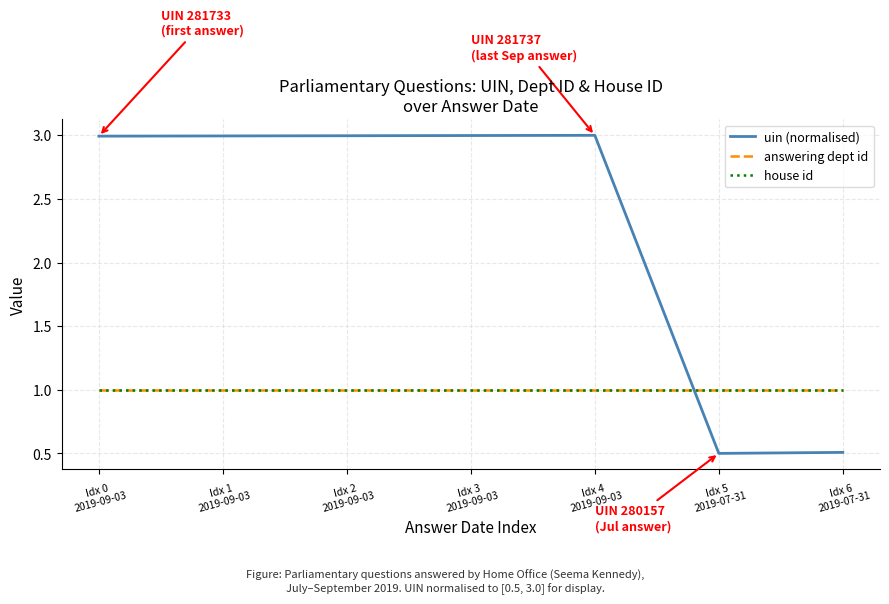

True or false: answering dept id and house id intersect in this chart.

False